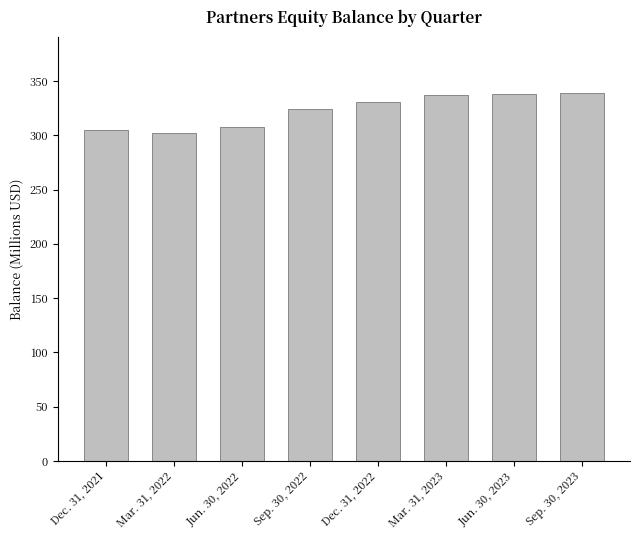

Rank the categories by value from highest to lowest.

Sep. 30, 2023, Jun. 30, 2023, Mar. 31, 2023, Dec. 31, 2022, Sep. 30, 2022, Jun. 30, 2022, Dec. 31, 2021, Mar. 31, 2022